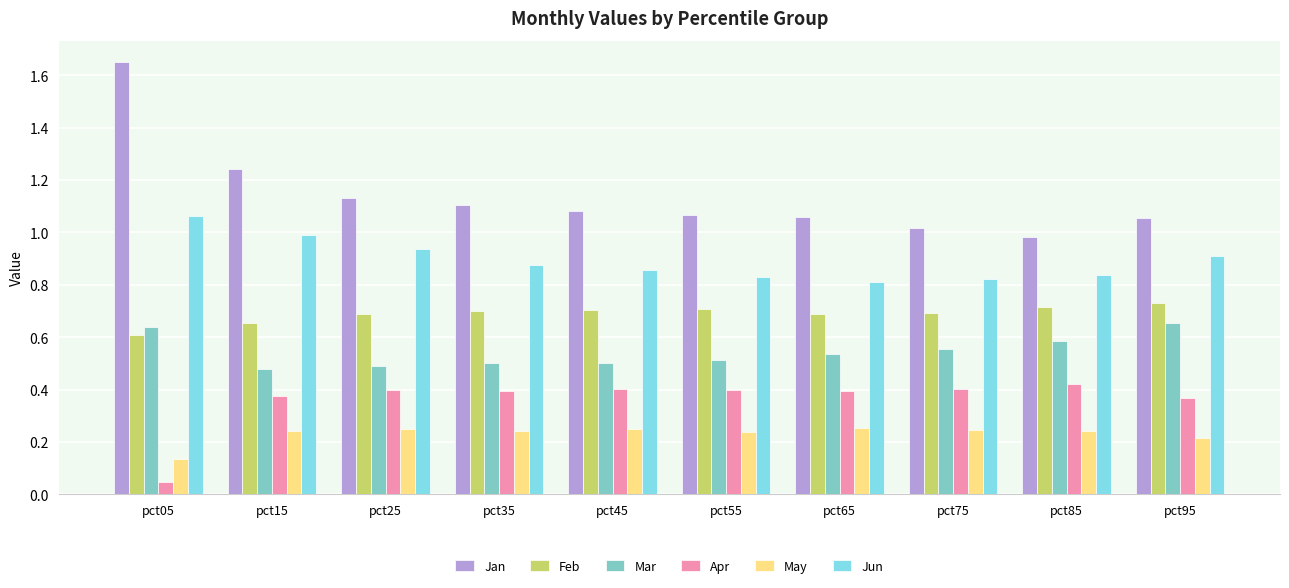

What is the spread (max minus min) of values at pct15?

1.0